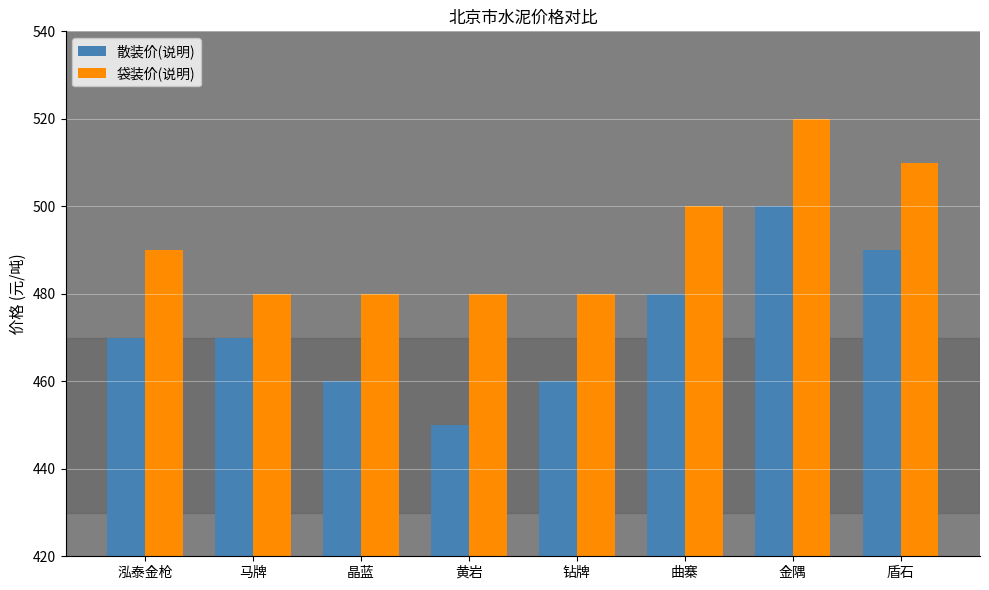

What is the lowest value of the 袋装价(说明) series?

480